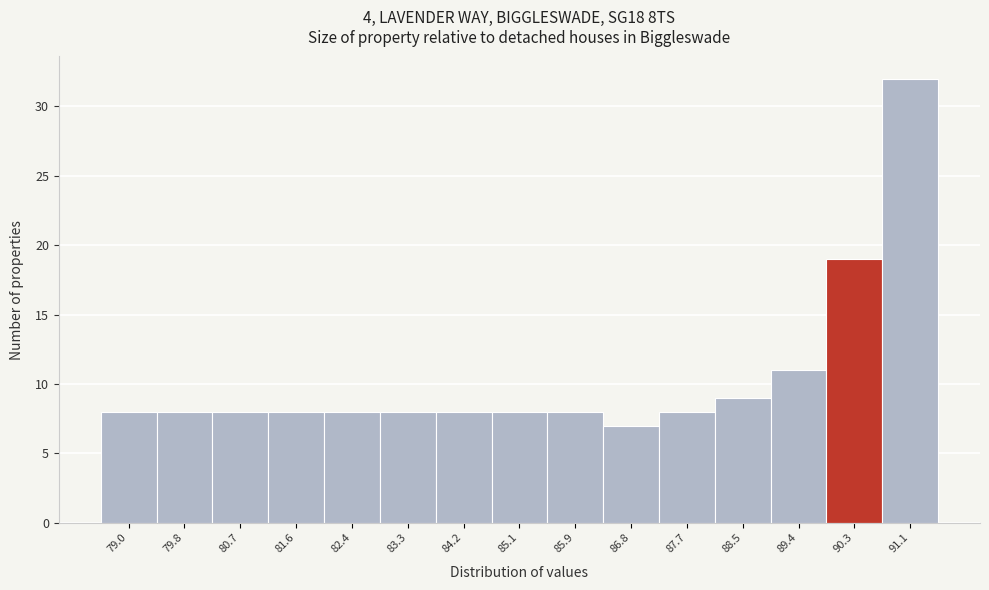

What is the height of the bar covering 81.1 to 82.0 on the x-axis? Neither the bar edges nor the heights are printed on the chart, so give them approximately, as read against the axes.

8